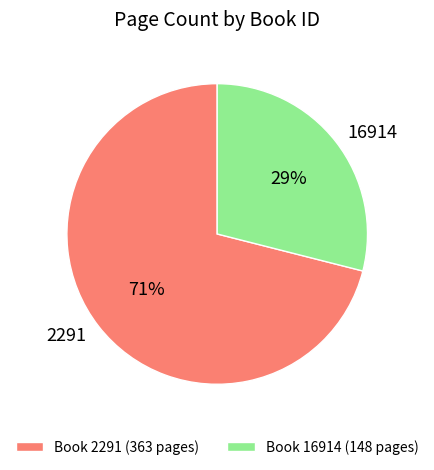

Rank the categories by value from lowest to highest.

Book 16914 (148 pages), Book 2291 (363 pages)